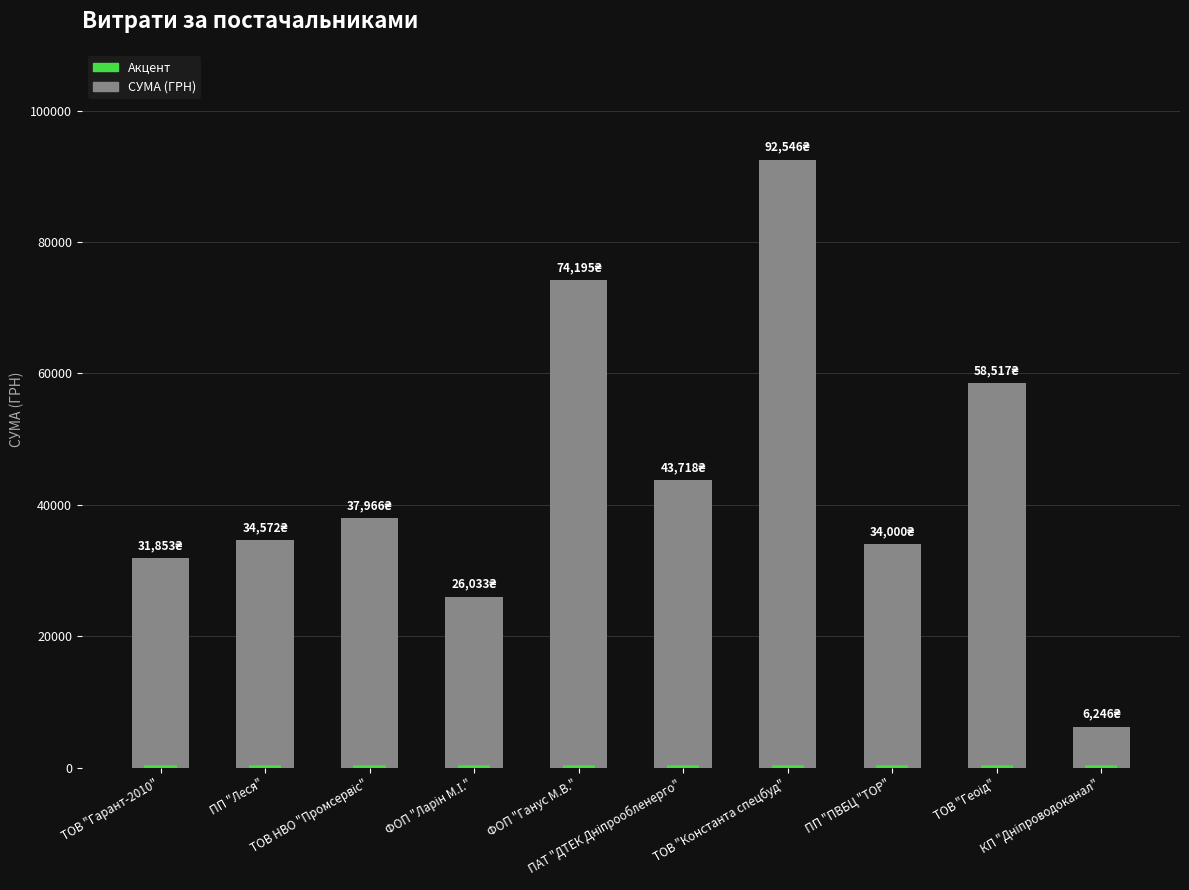

Which category has the highest value across all series?

ТОВ "Константа спецбуд"